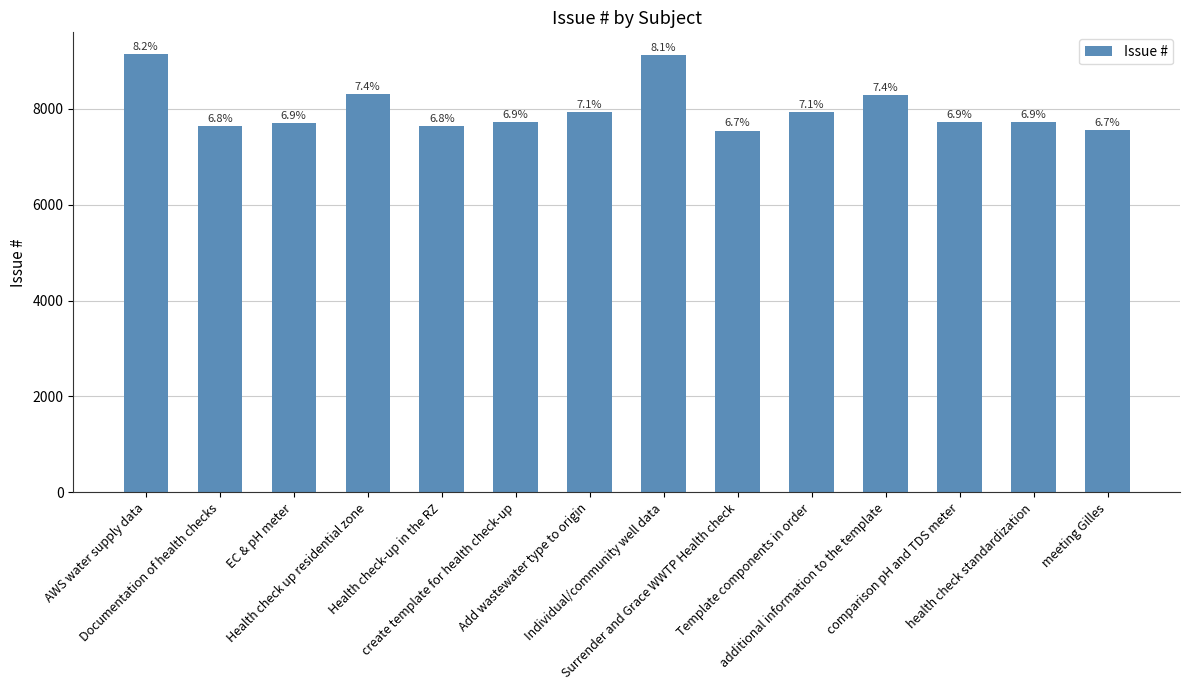

True or false: the data shows 3434 at Add wastewater type to origin.

False